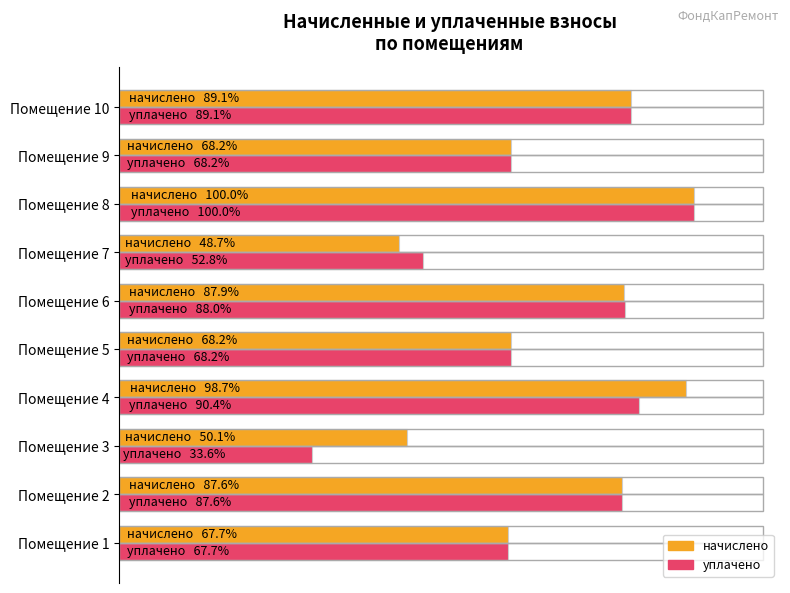

What are all the series names shown in the legend?

начислено, уплачено